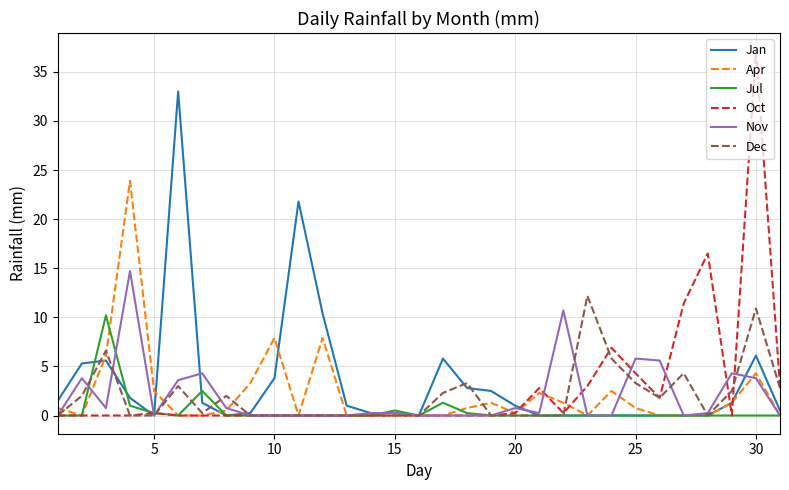

In Dec, how many points are higher than both neighbors (excluding endpoints)?

7